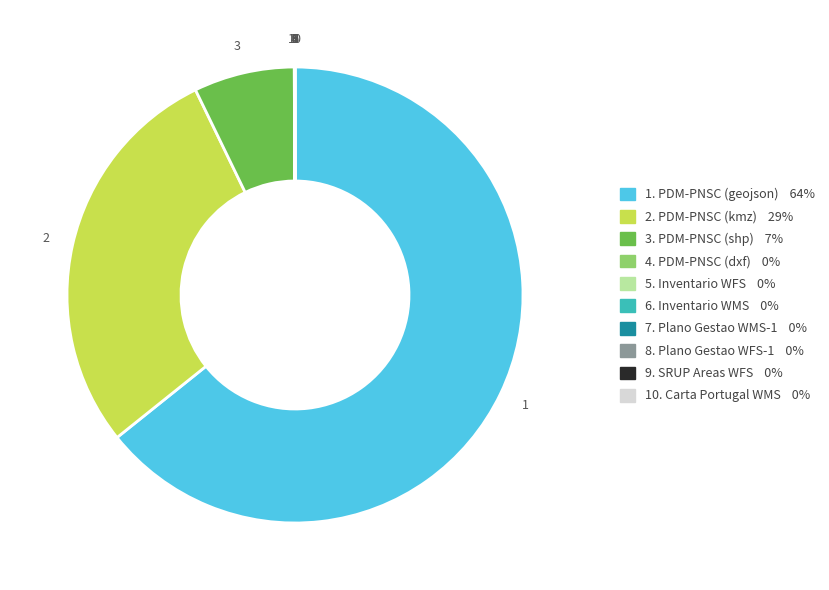

Is there a majority slice in this chart?

Yes